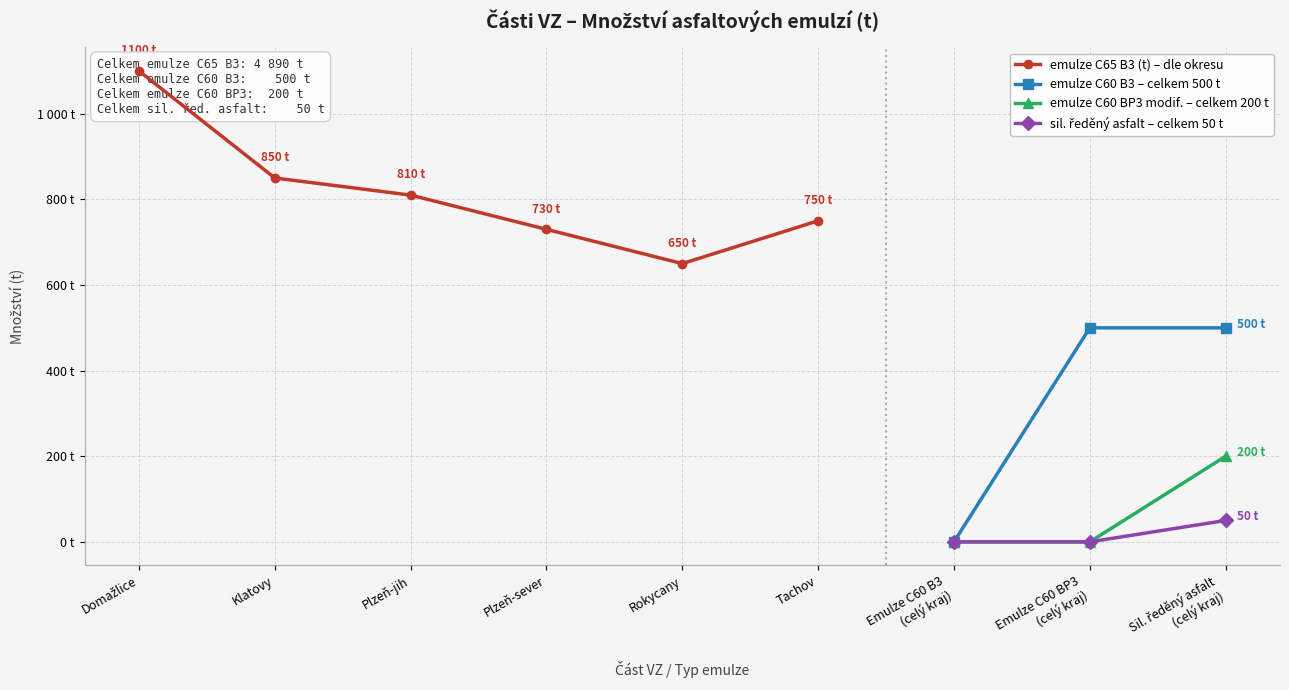

What is the maximum value shown in the chart?

1100